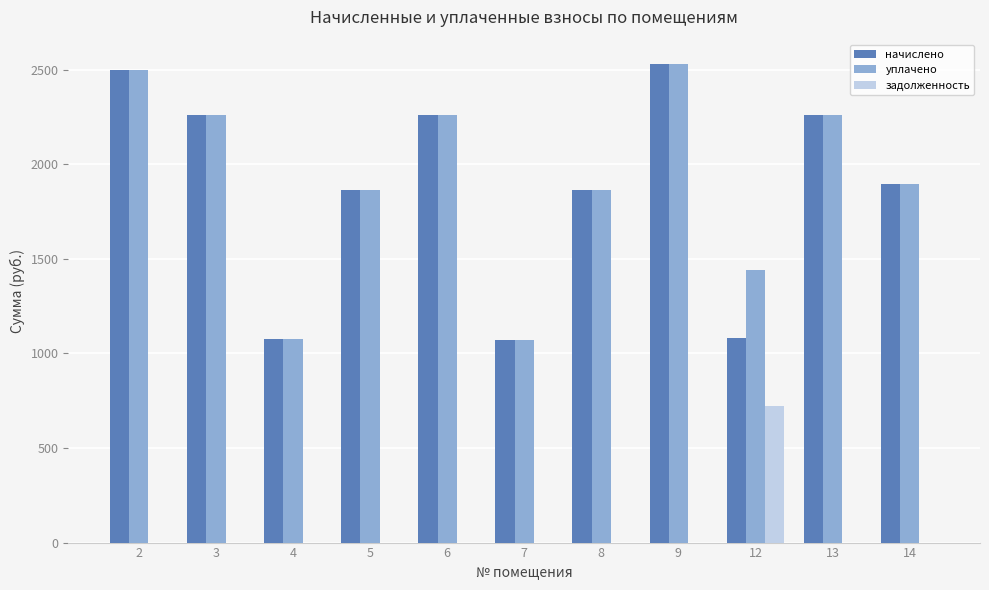

Does the chart contain stacked bars?

No